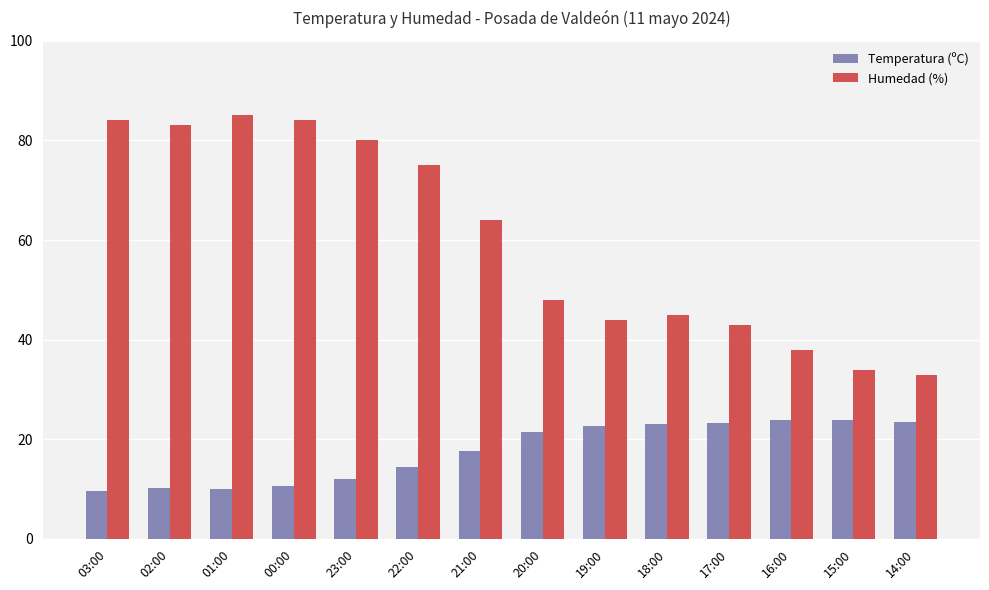

What value does the Humedad (%) series have at 19:00?

44.0